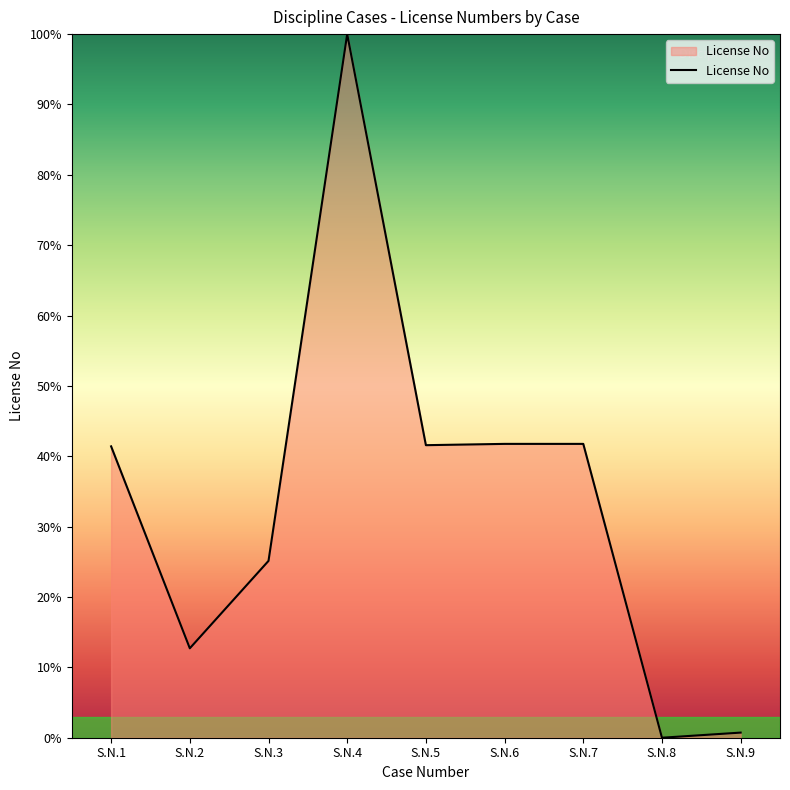

True or false: the data has more than 0 interior local peaks.

True